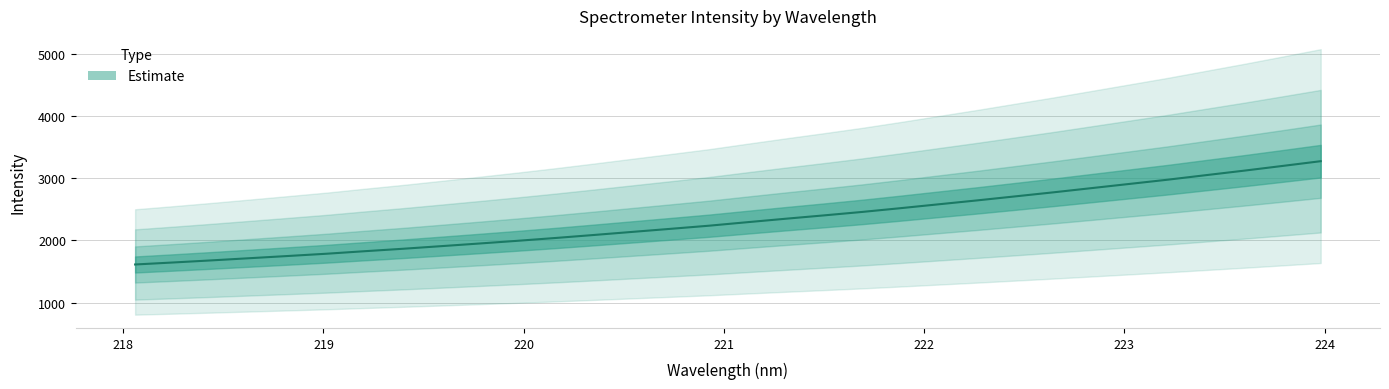

Which category has the lowest value across all series?

218.0596